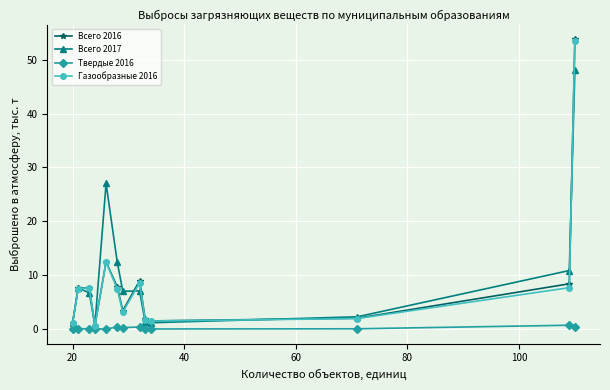

Which series has the widest spread of values?

Всего 2016